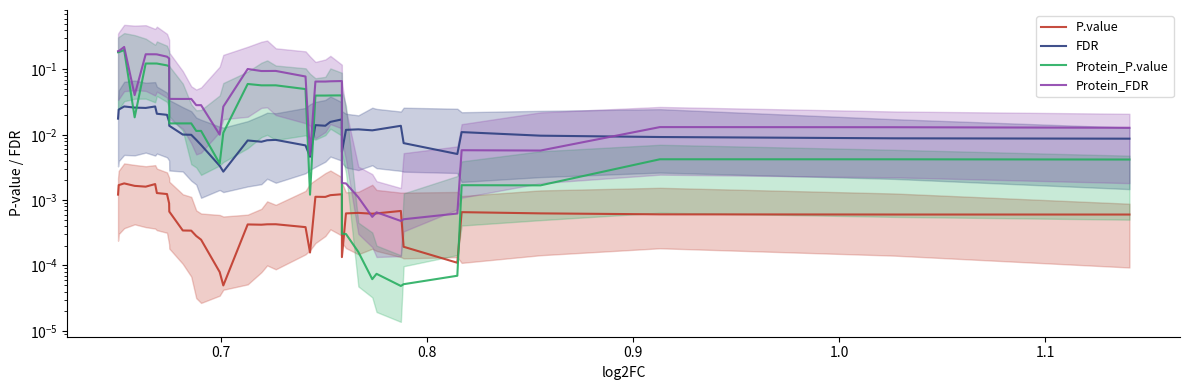

Where is P.value nearest to the value 0?

15